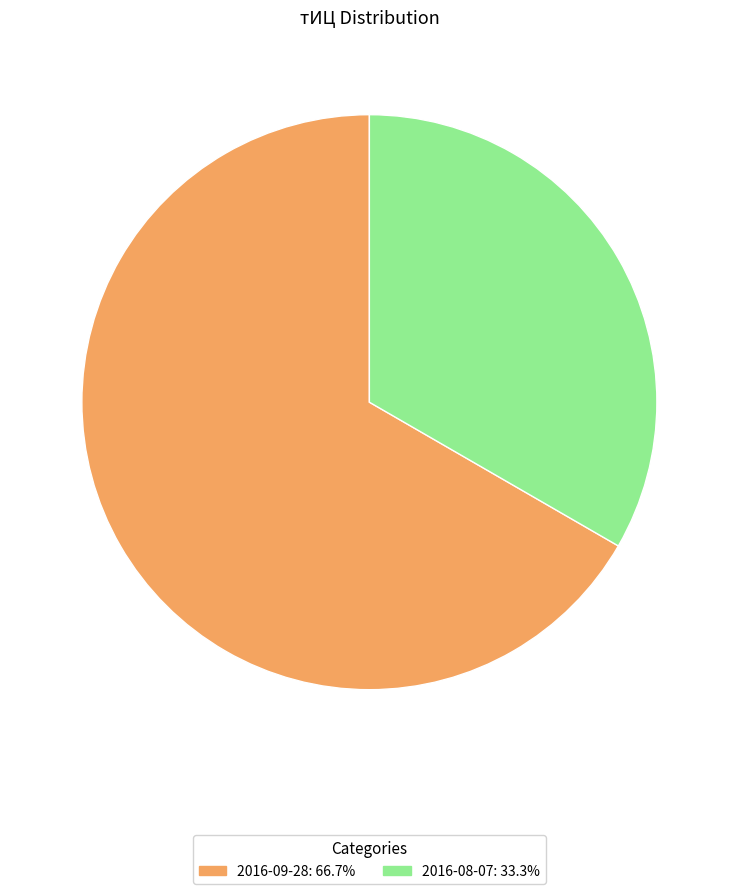

What is the smallest slice in the pie chart?

2016-08-07